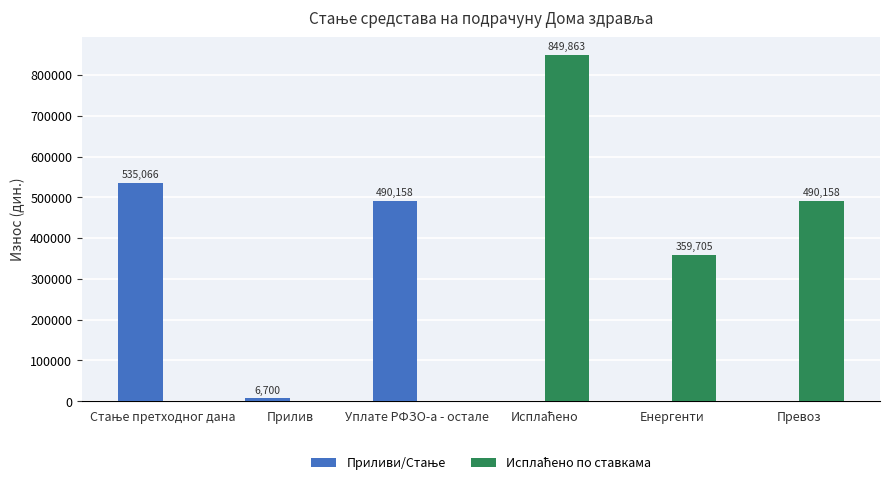

What is the total value across all series at Превоз?

490158.0